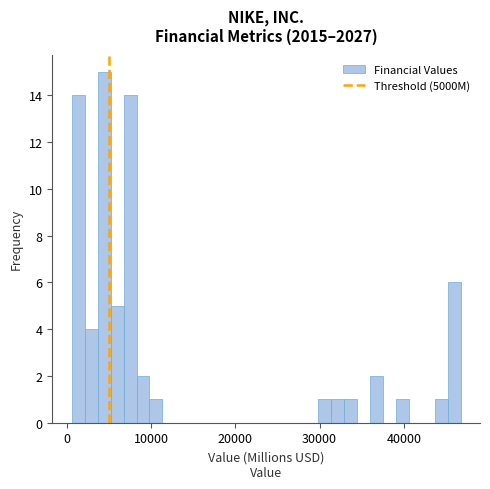

Read against the x-axis, roughly where is the centre of the tallest bar?

4000